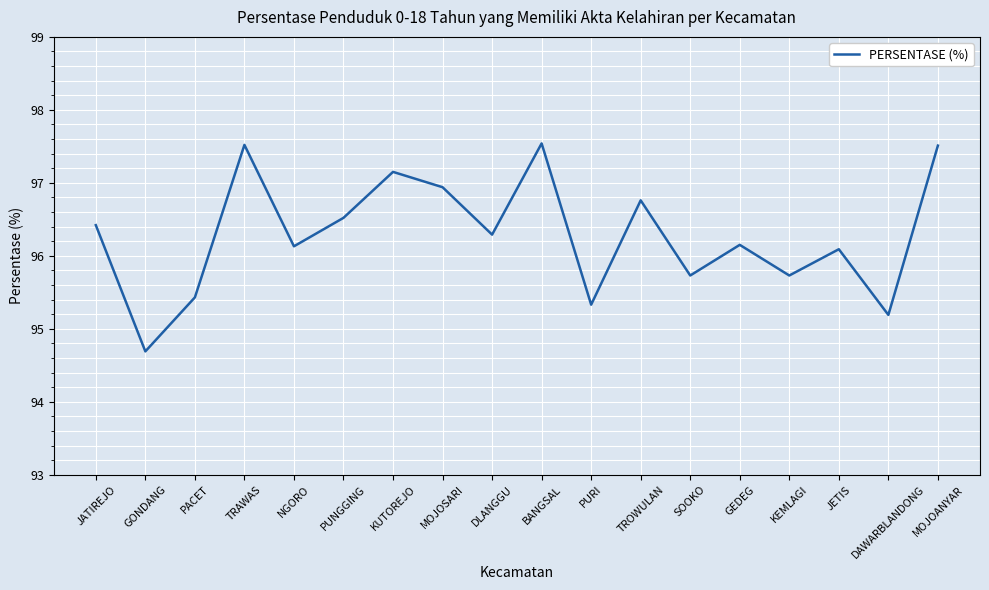

Which label corresponds to the smallest value in the chart?

GONDANG